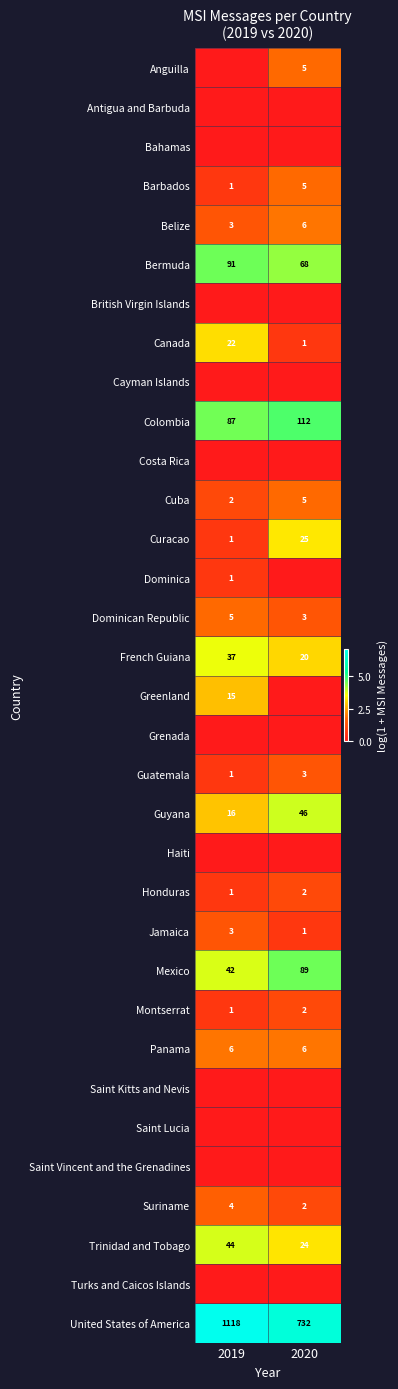

What is the average value of the Barbados series?

3